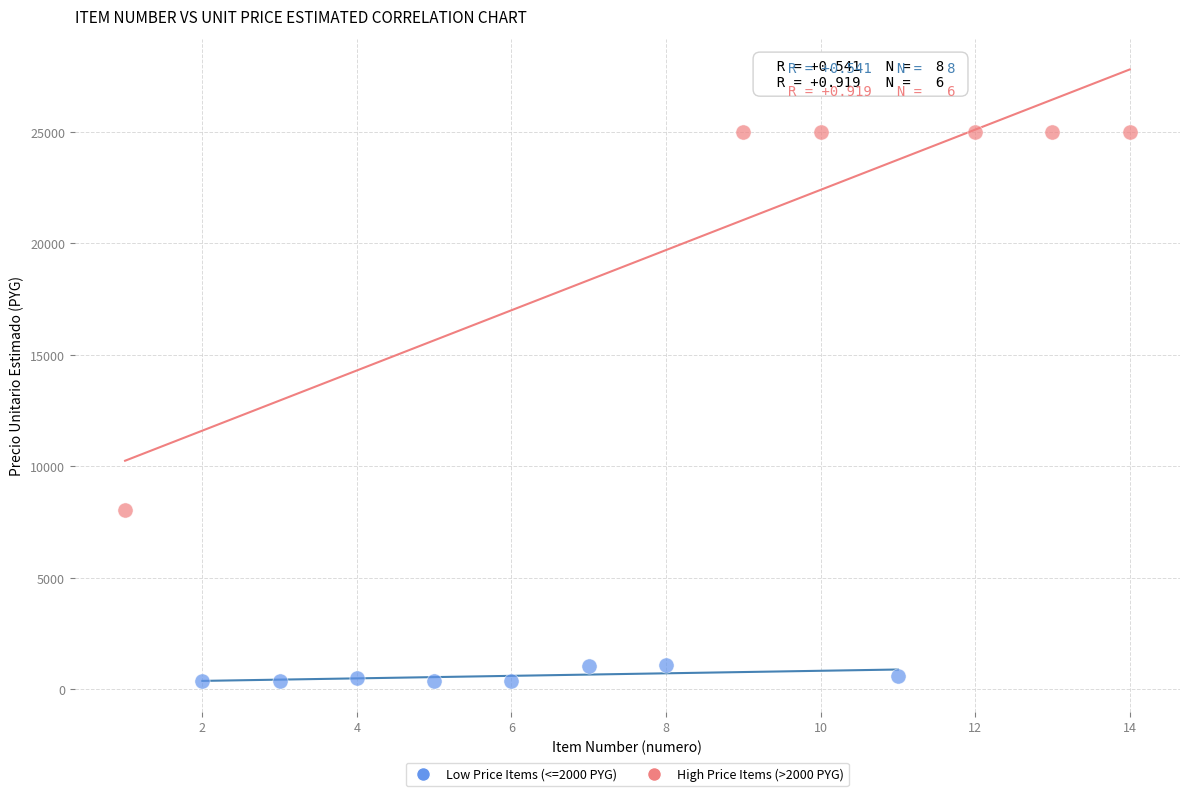

Which series reaches the minimum Y coordinate?

Low Price Items (<=2000 PYG)